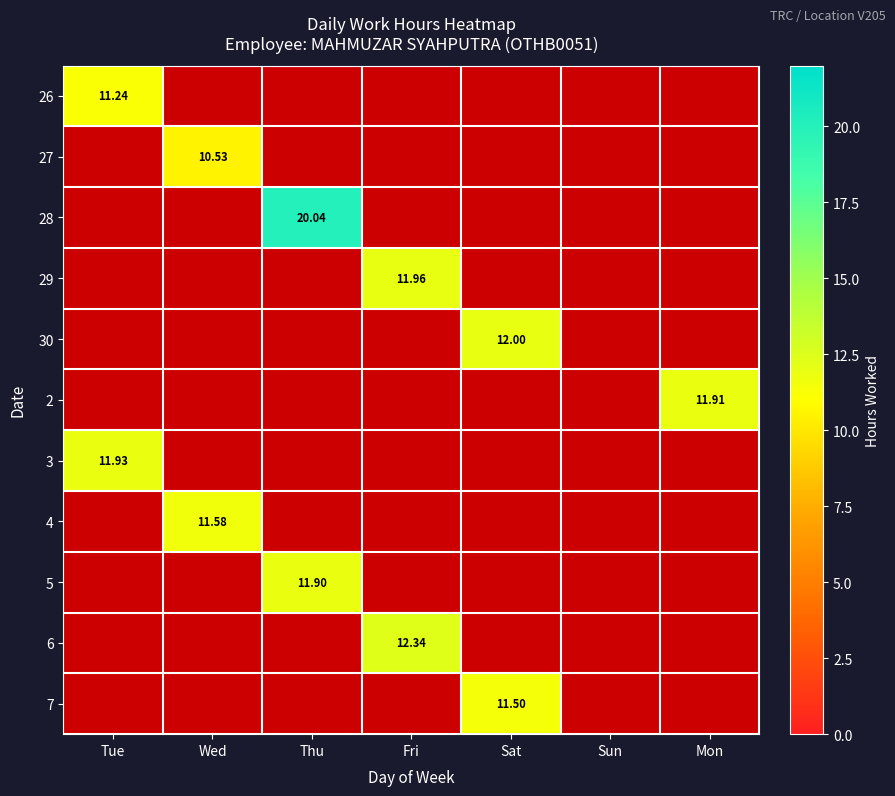

Between Sat and Mon, which series saw the biggest shift?

30